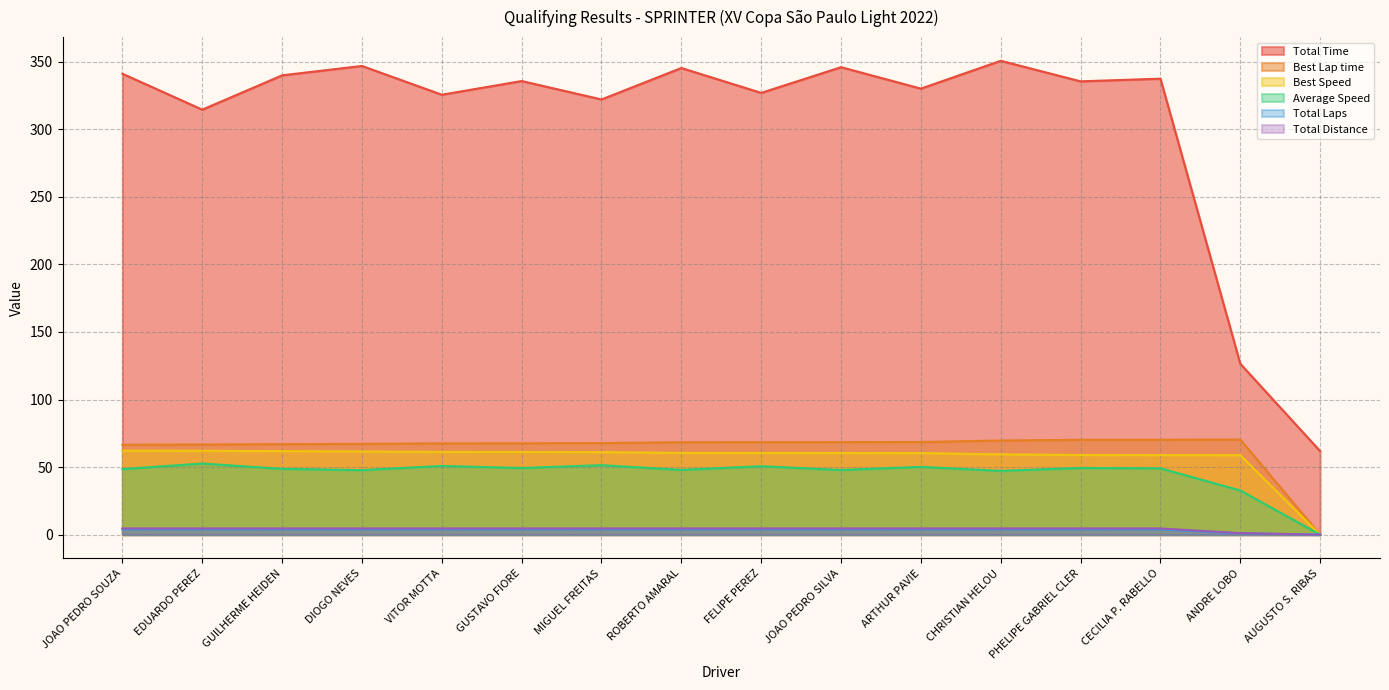

What is the label of the 15th point from the left?

ANDRE LOBO